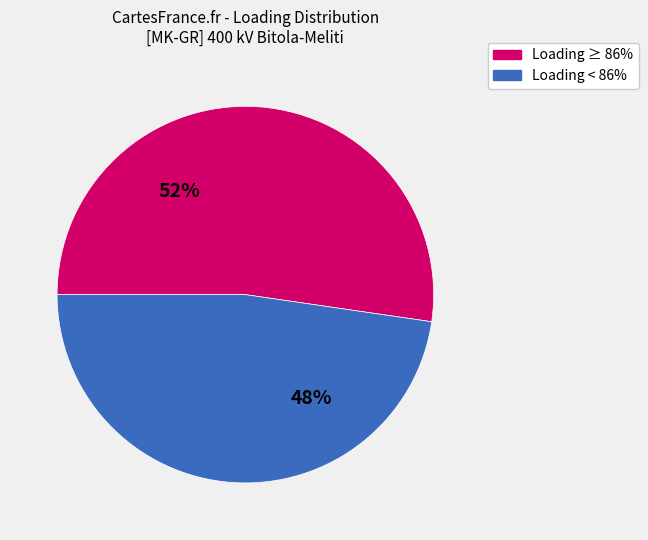

How many segments does this pie chart have?

2